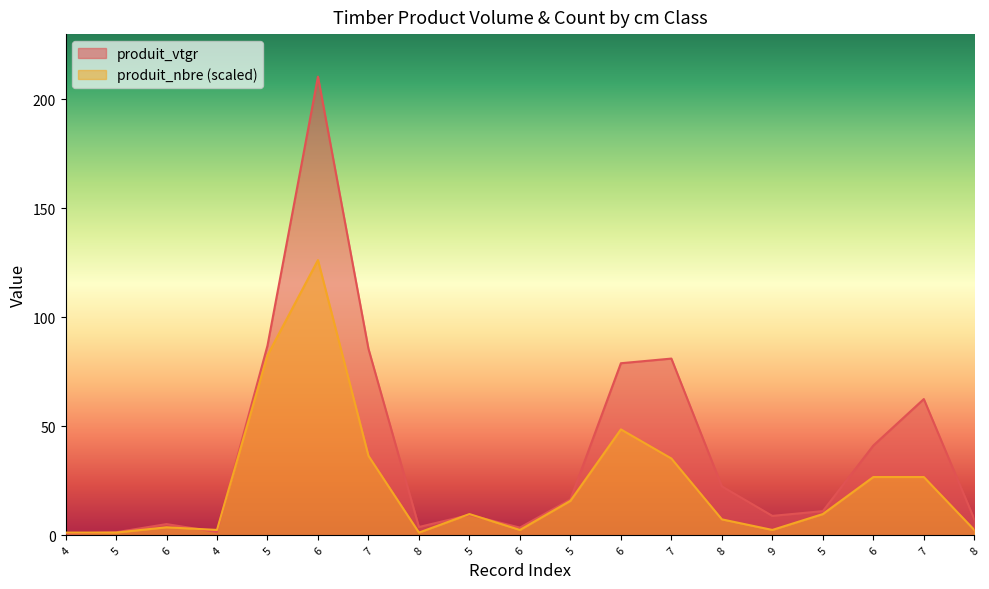

How many values in the produit_nbre series exceed 9?

10